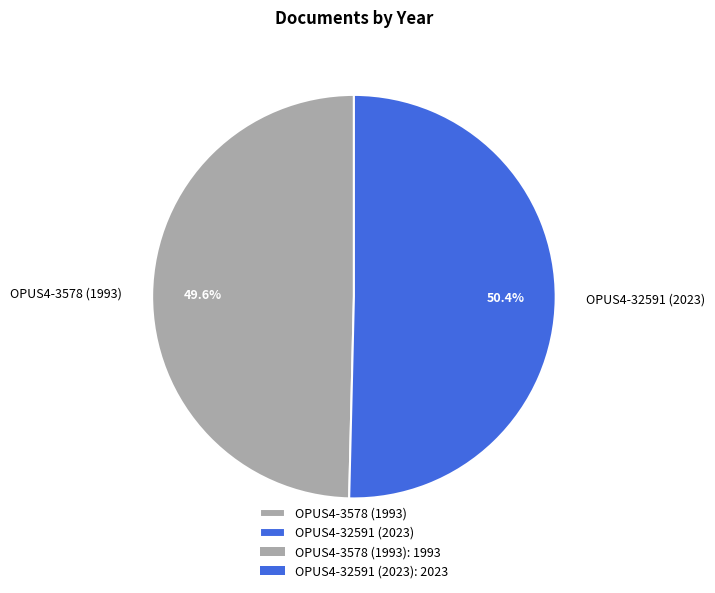

Does OPUS4-32591 (2023) represent more than half of the total?

Yes